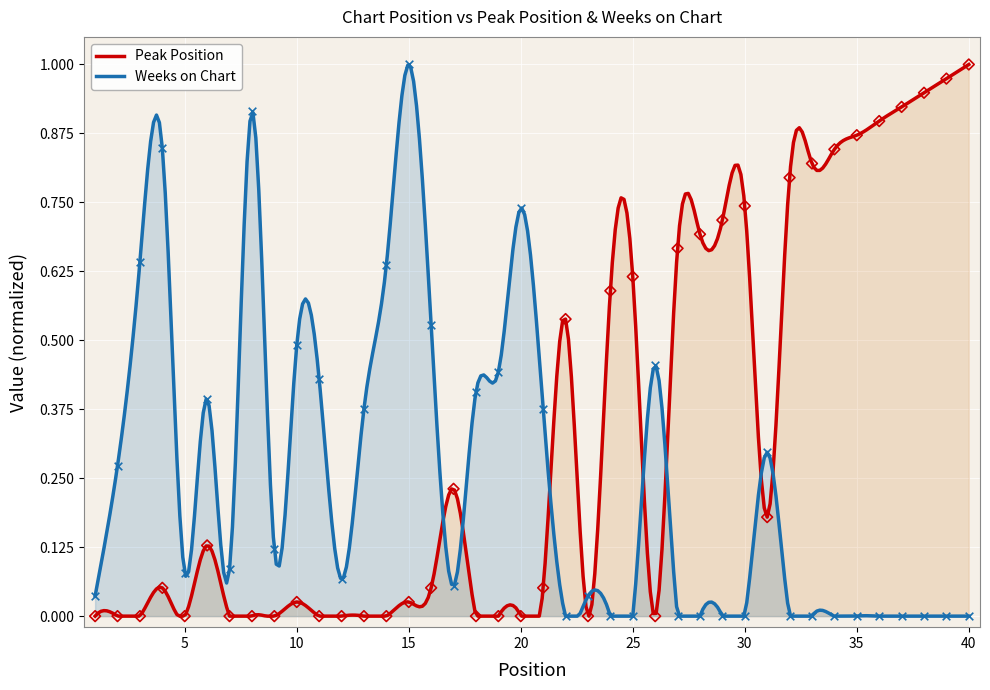

At which category is the sum across all series the highest?

15